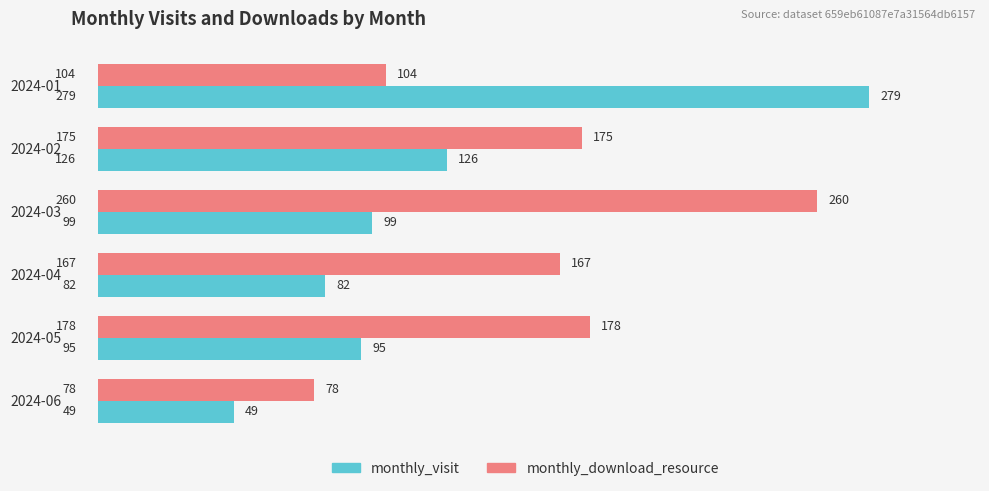

Is it true that monthly_download_resource equals 128 at 2024-06?

False